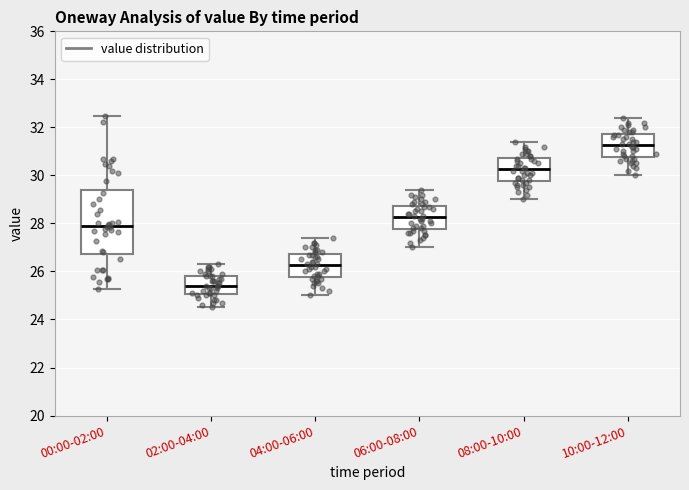

Where does the median line of the box for 06:00-08:00 sit on the y-axis? The values are not printed on the chart, so give them approximately, as read against the axis.

28.2